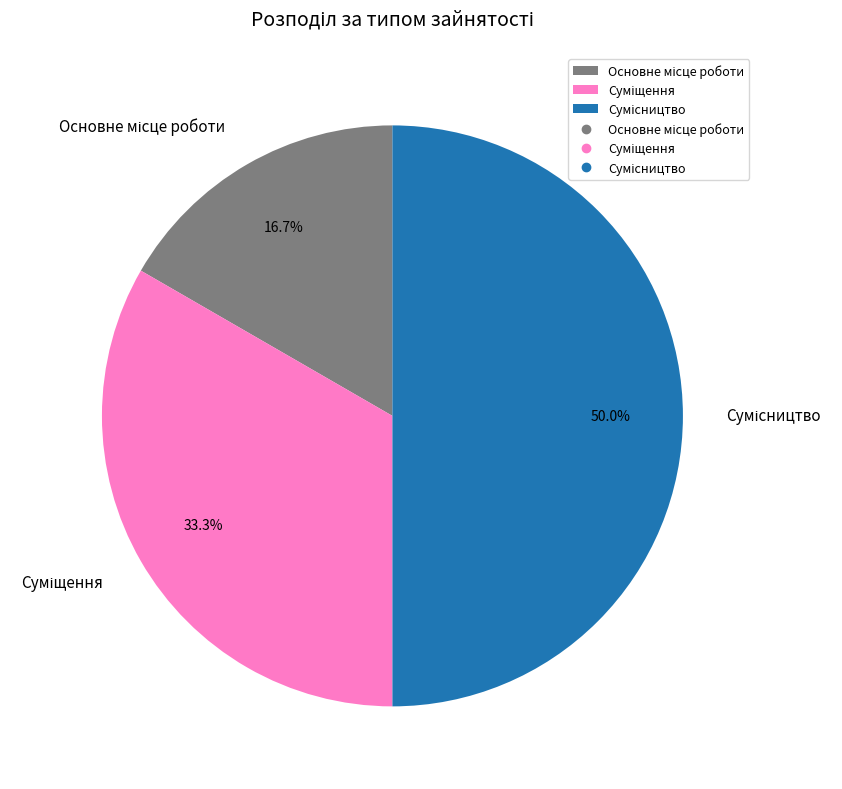

How many segments does this pie chart have?

3